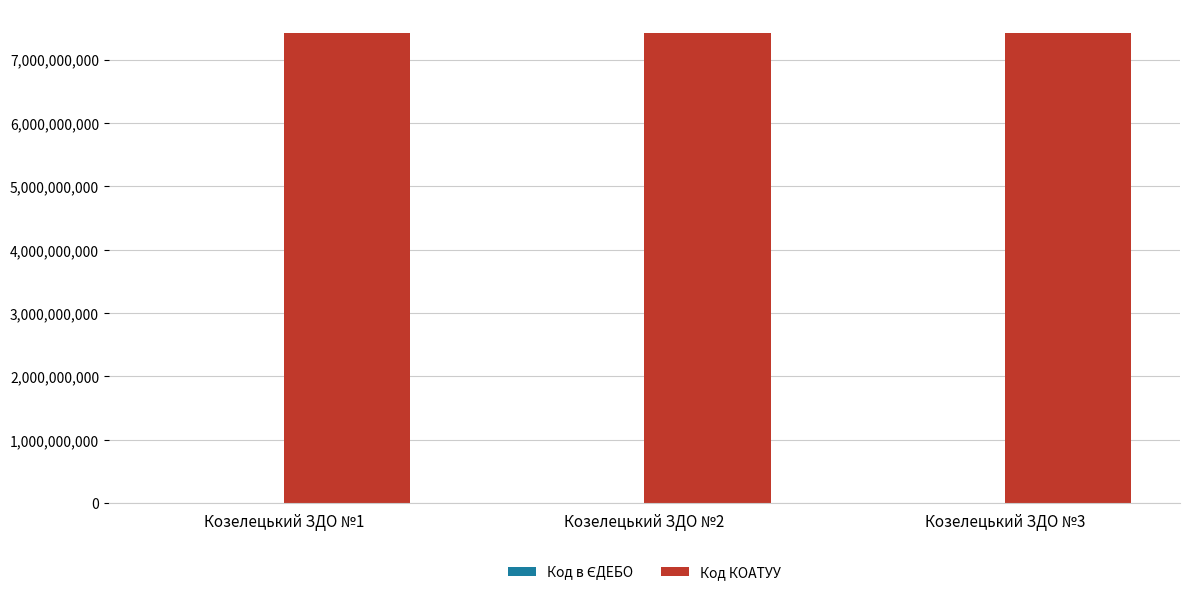

Which series has the largest total across all categories?

Код КОАТУУ